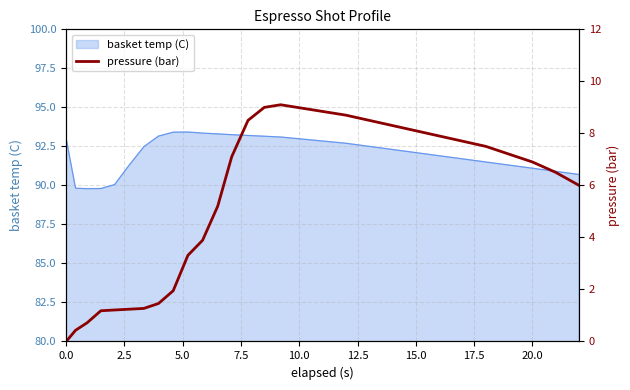

What is the highest value of the basket temp (C) series?

93.4